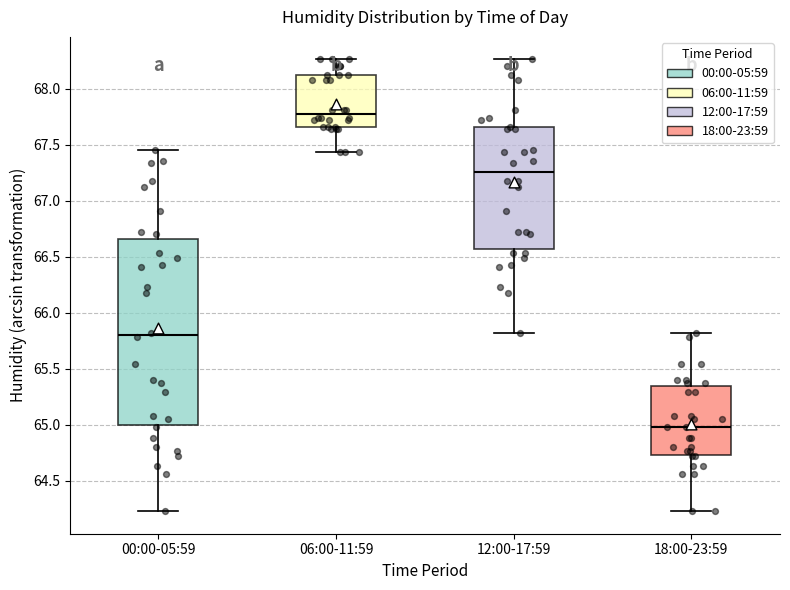

Reading left to right, transcribe this box plot: for each box, give where its median line is, the range the box spans, and where its two whiskers end, as read against the y-axis. The values are not printed on the chart, so give them approximately, as read against the axis.

00:00-05:59: median 65.80, box 65.00 to 66.65, whiskers 64.25 to 67.45
06:00-11:59: median 67.80, box 67.65 to 68.10, whiskers 67.45 to 68.25
12:00-17:59: median 67.25, box 66.55 to 67.65, whiskers 65.80 to 68.25
18:00-23:59: median 65.00, box 64.75 to 65.35, whiskers 64.25 to 65.80